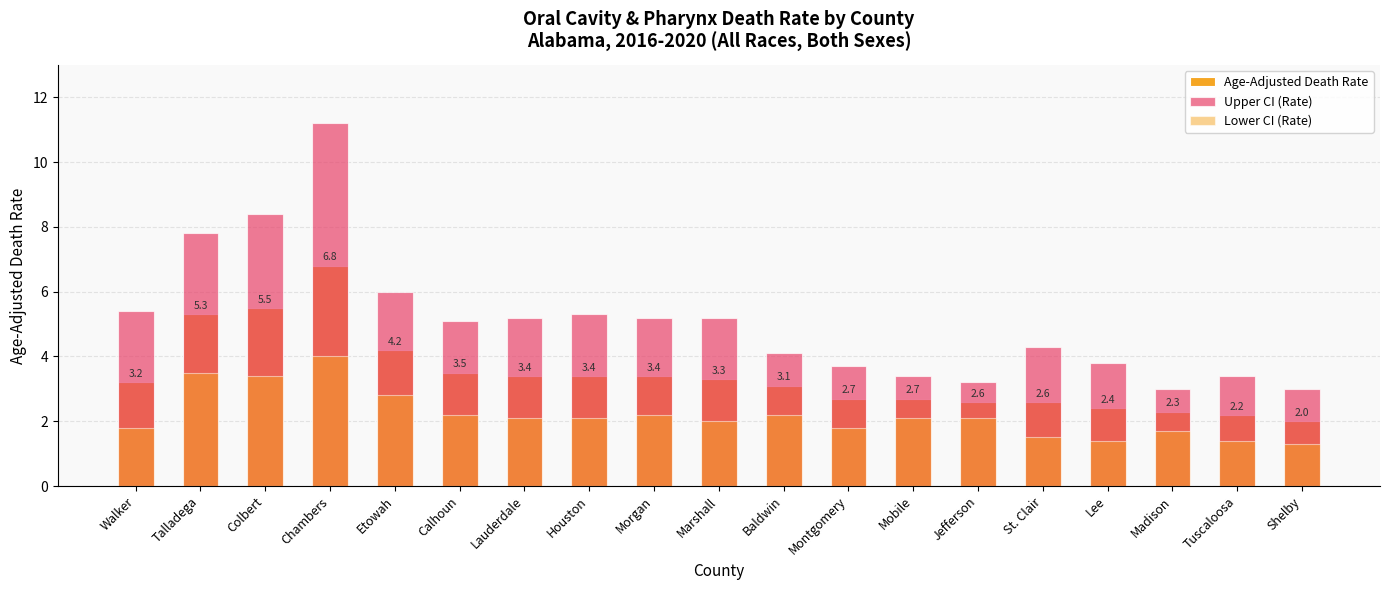

What is the total value across all series at Shelby?

6.3